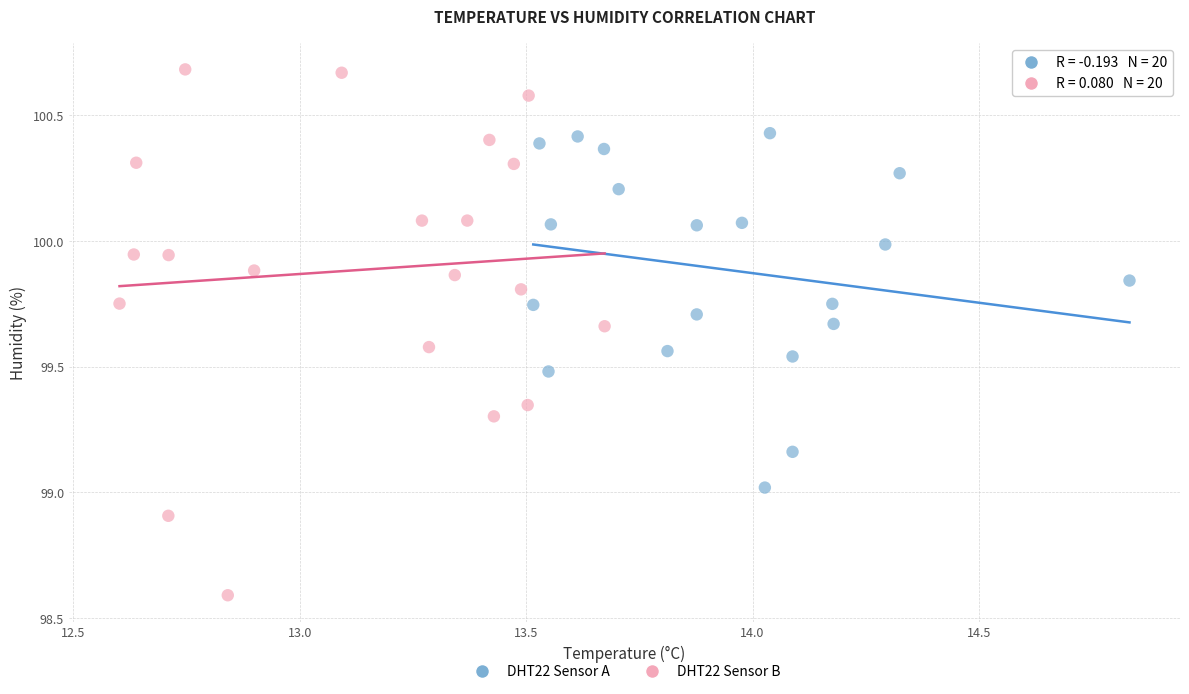

Which series contains the lowest Y value?

DHT22 Sensor B